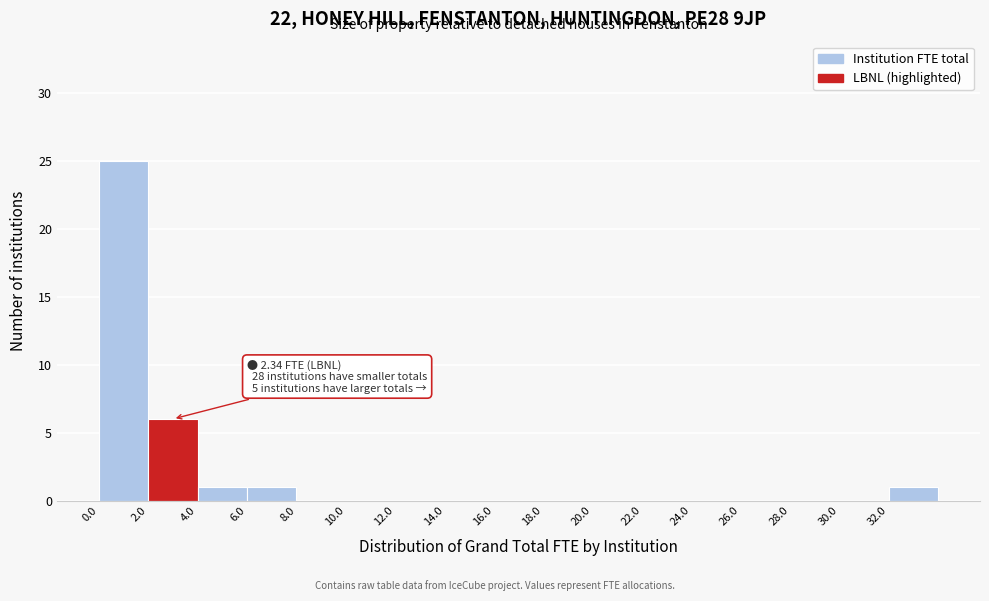

Over which range of the x-axis is the bar tallest?

0 to 2